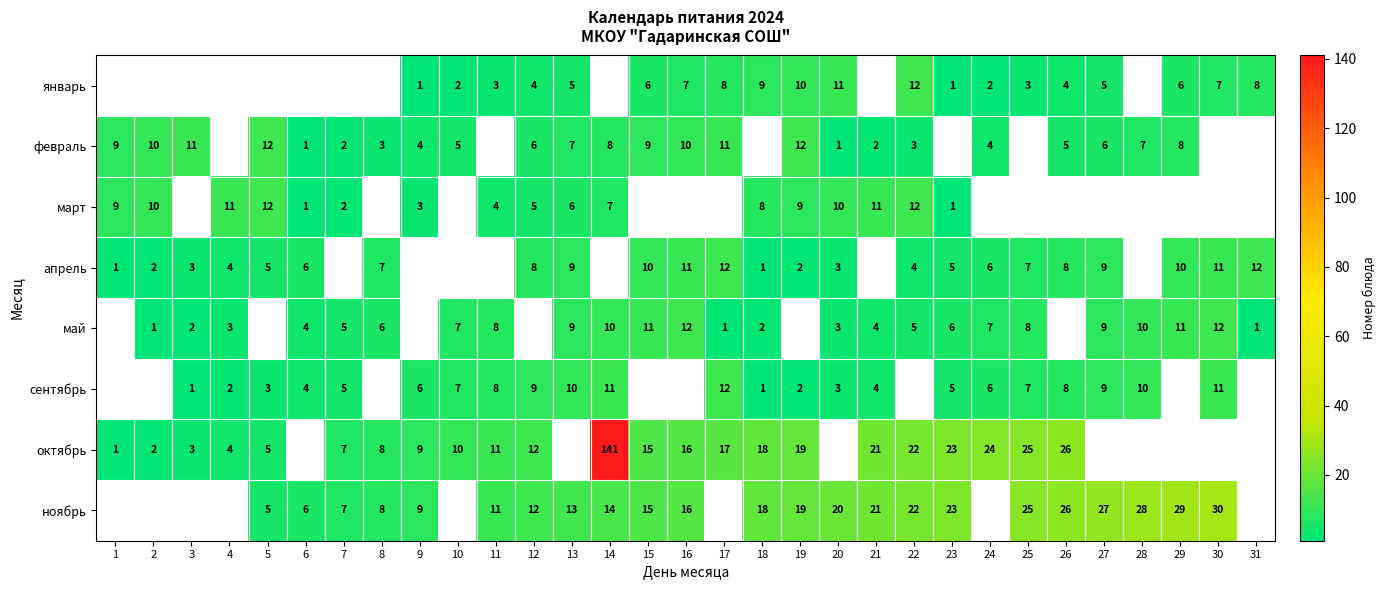

Is the value of сентябрь at 6 greater than the value of январь at 19?

No